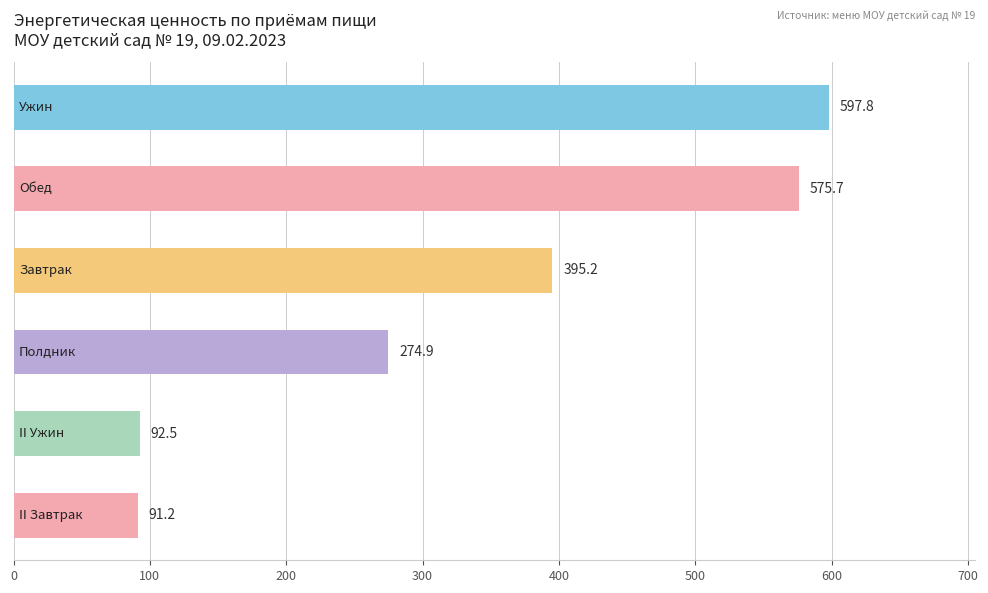

Reading top to bottom, list all the values displayed in this chart.

597.8	575.7	395.2	274.9	92.5	91.2